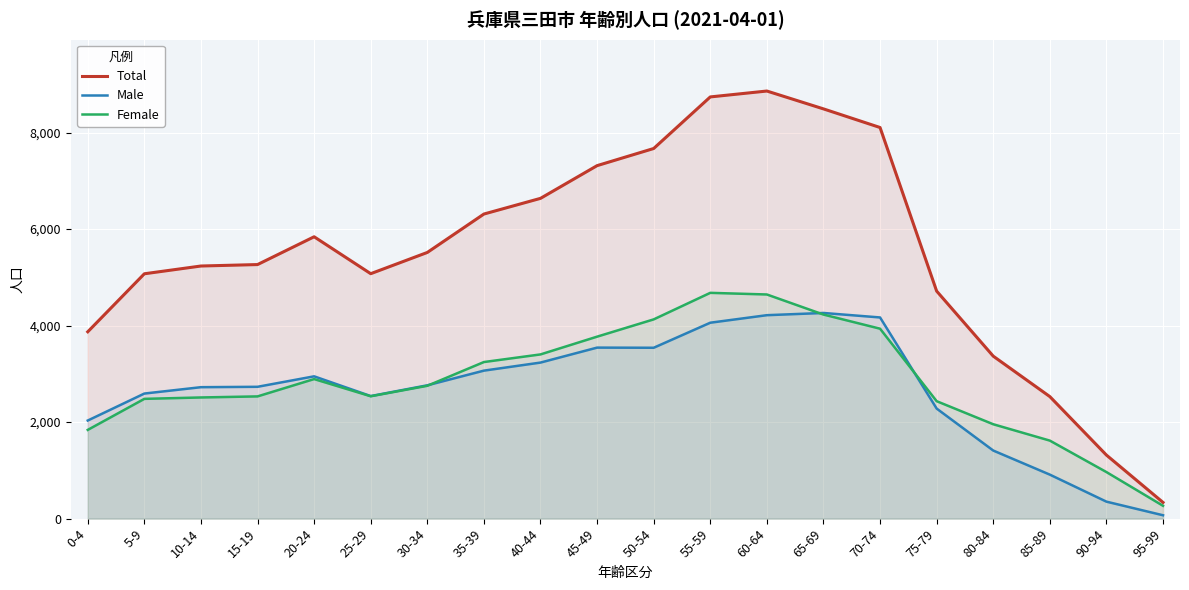

What is the value of the Female point at the 9th from the left?

3403